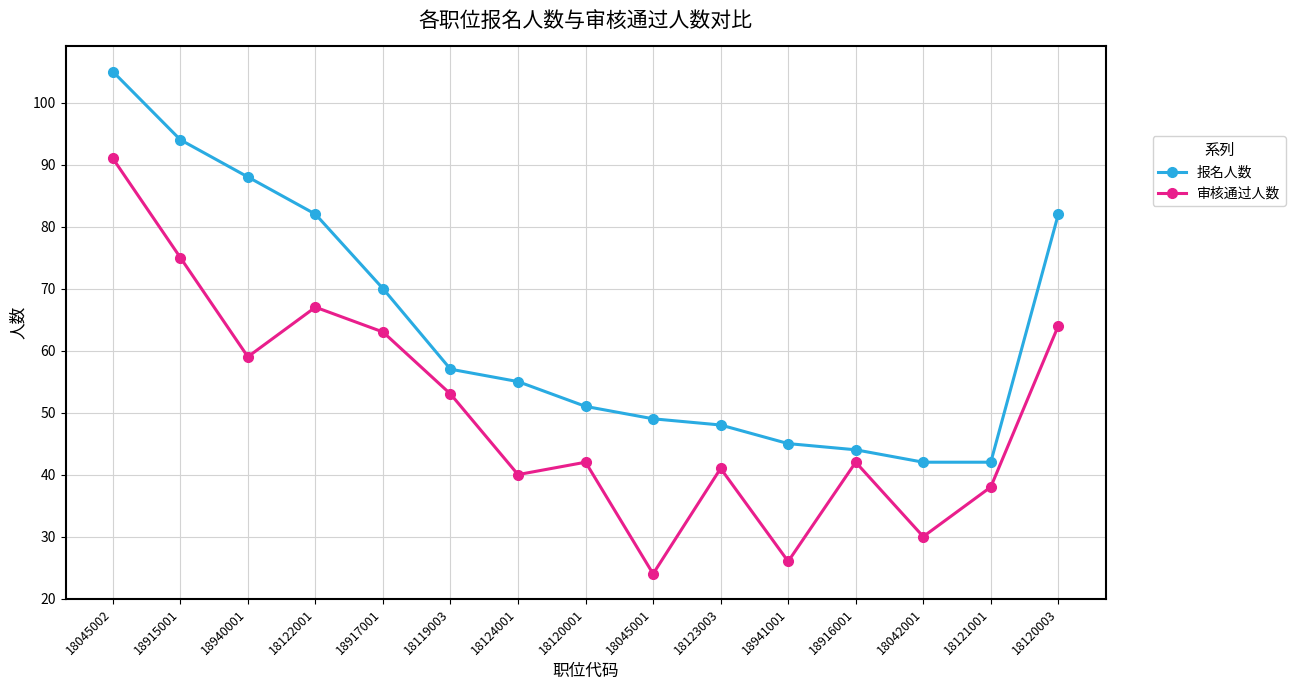

What is the average value of the 审核通过人数 series?

50